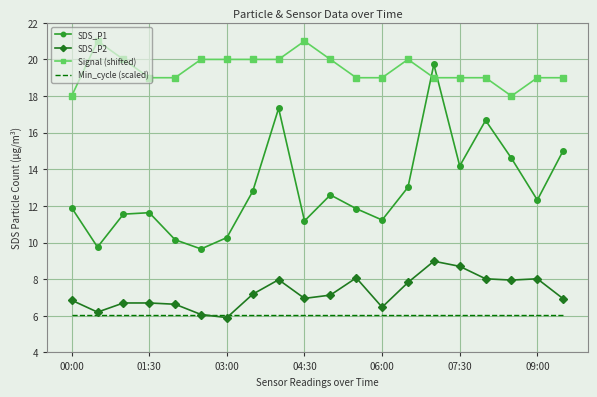

Count the number of categories in the chart.

20